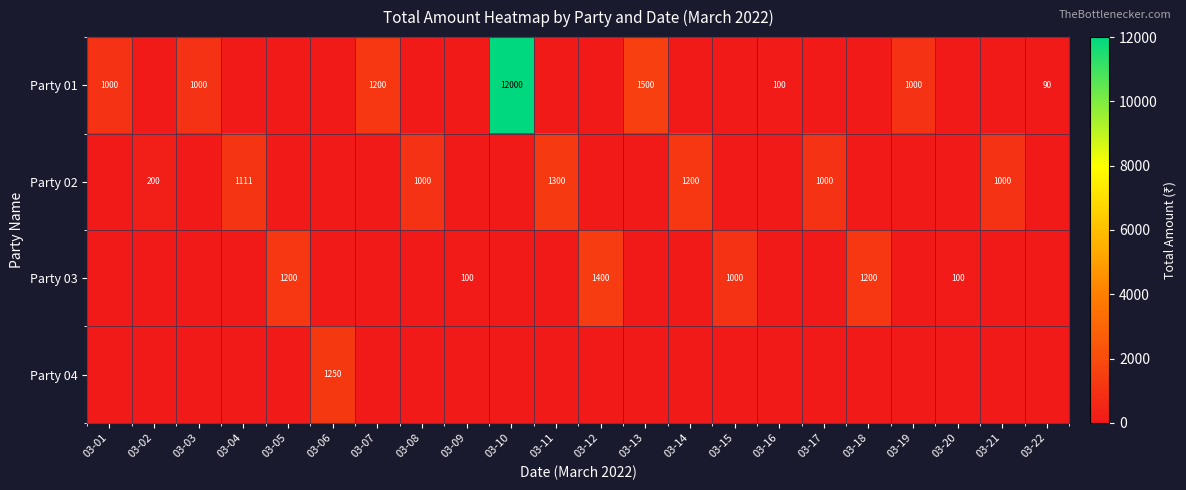

True or false: Party 03 has a value of 69 at 03-09.

False